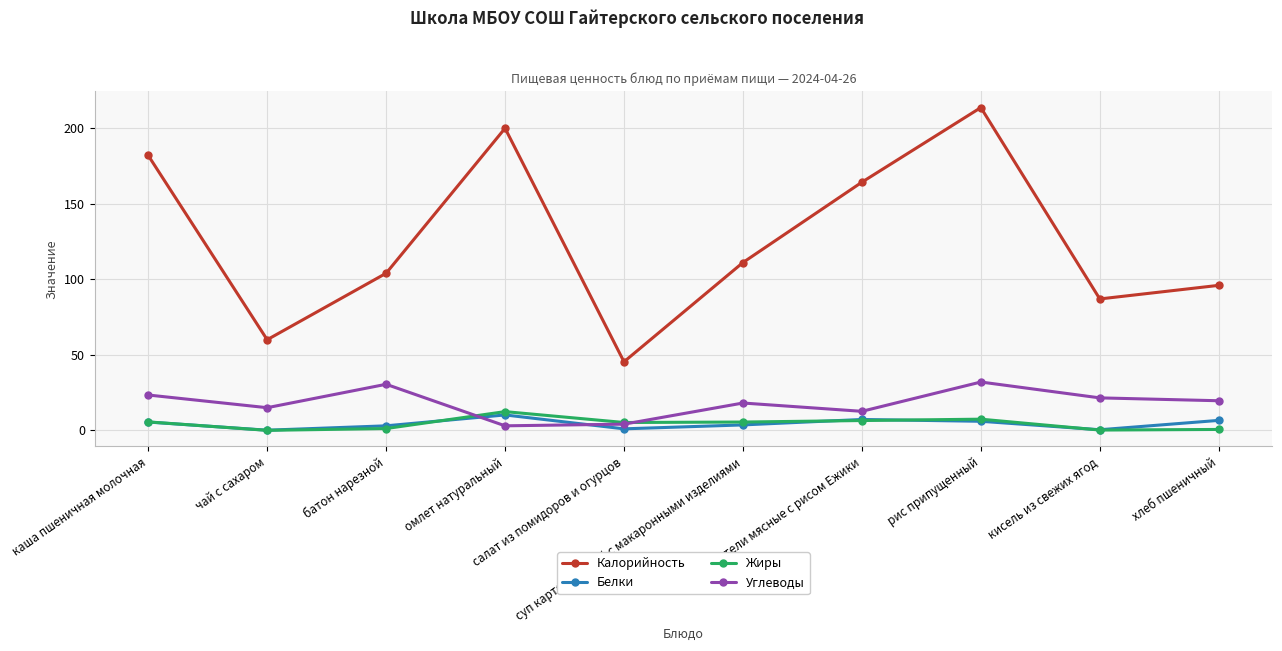

Which series has the largest range (max minus min)?

Калорийность